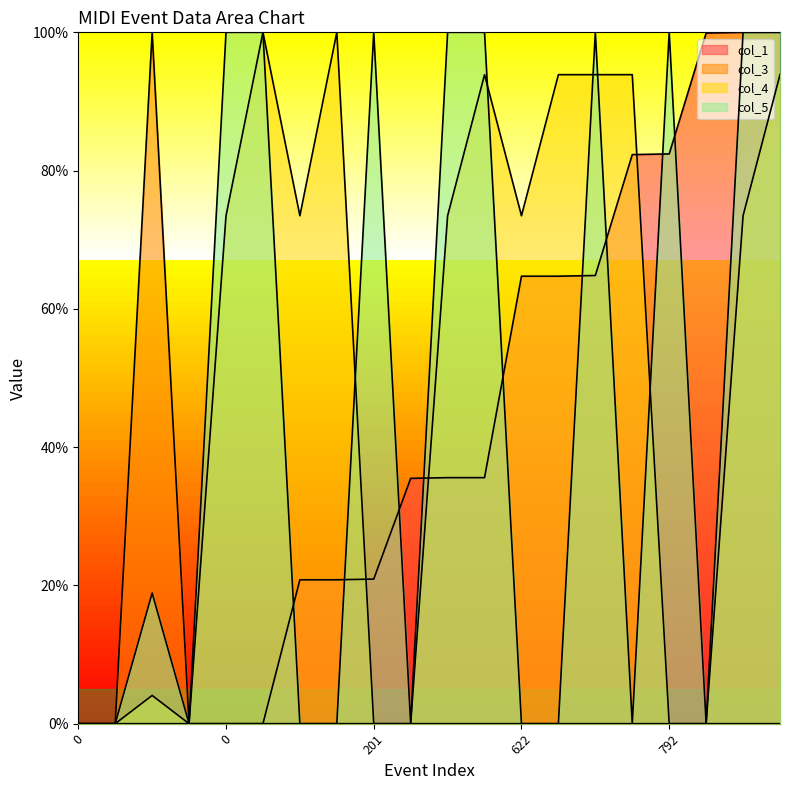

How many lines are shown in the chart?

4